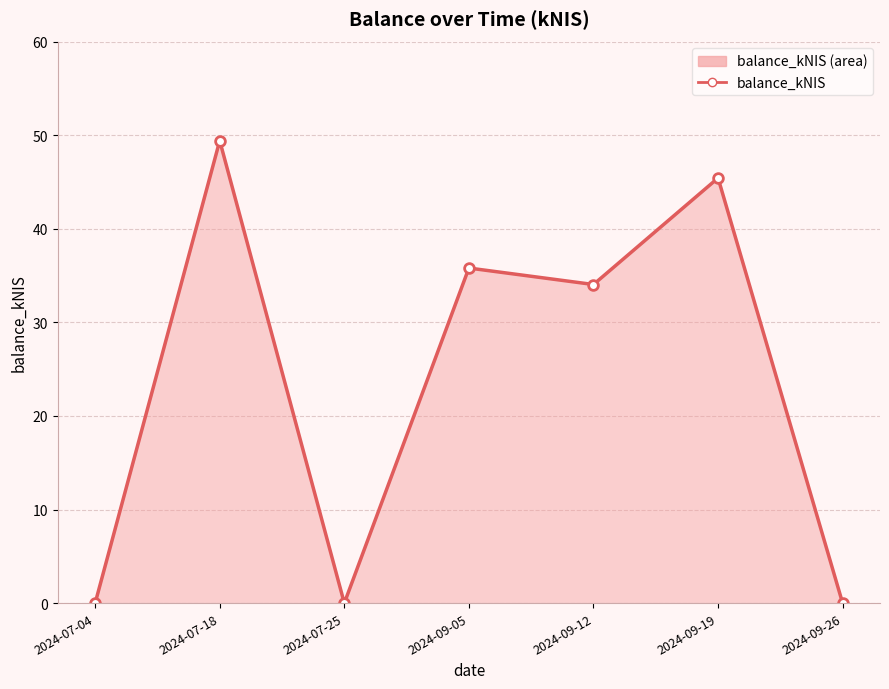

List the labels in order of value, largest first.

2024-07-18, 2024-09-19, 2024-09-05, 2024-09-12, 2024-07-04, 2024-07-25, 2024-09-26